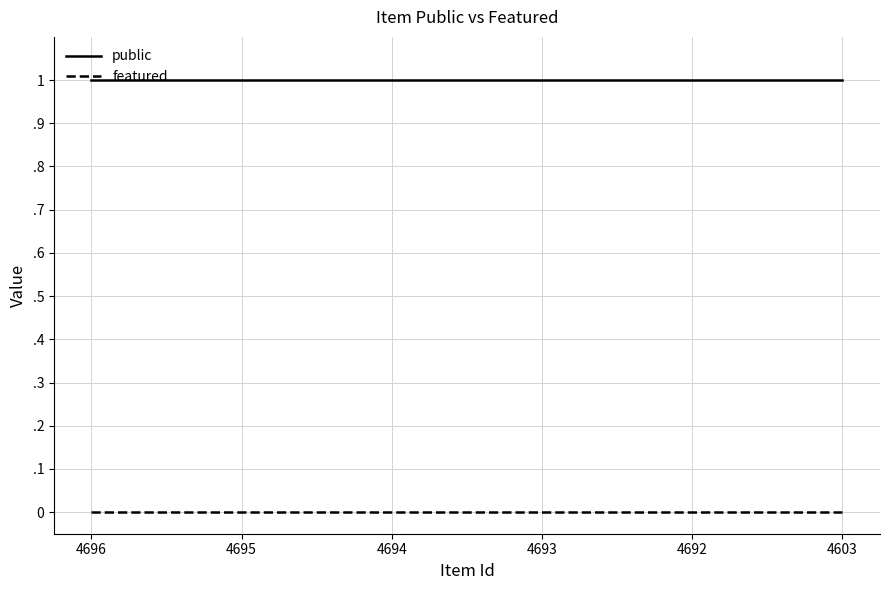

What is the value of the public point at the 6th from the left?

1